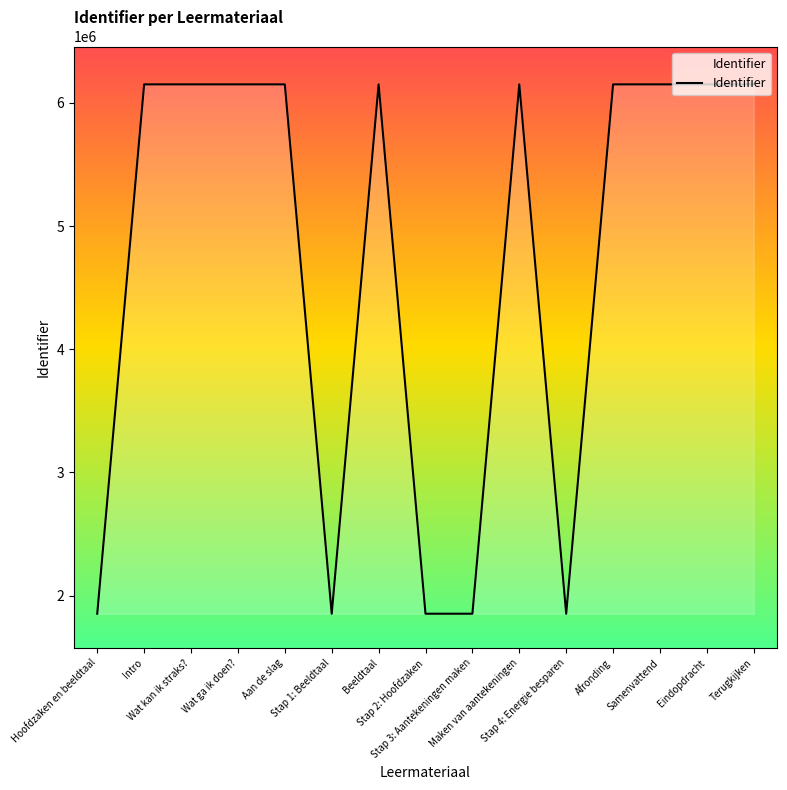

What is the minimum value shown in the chart?

1852096